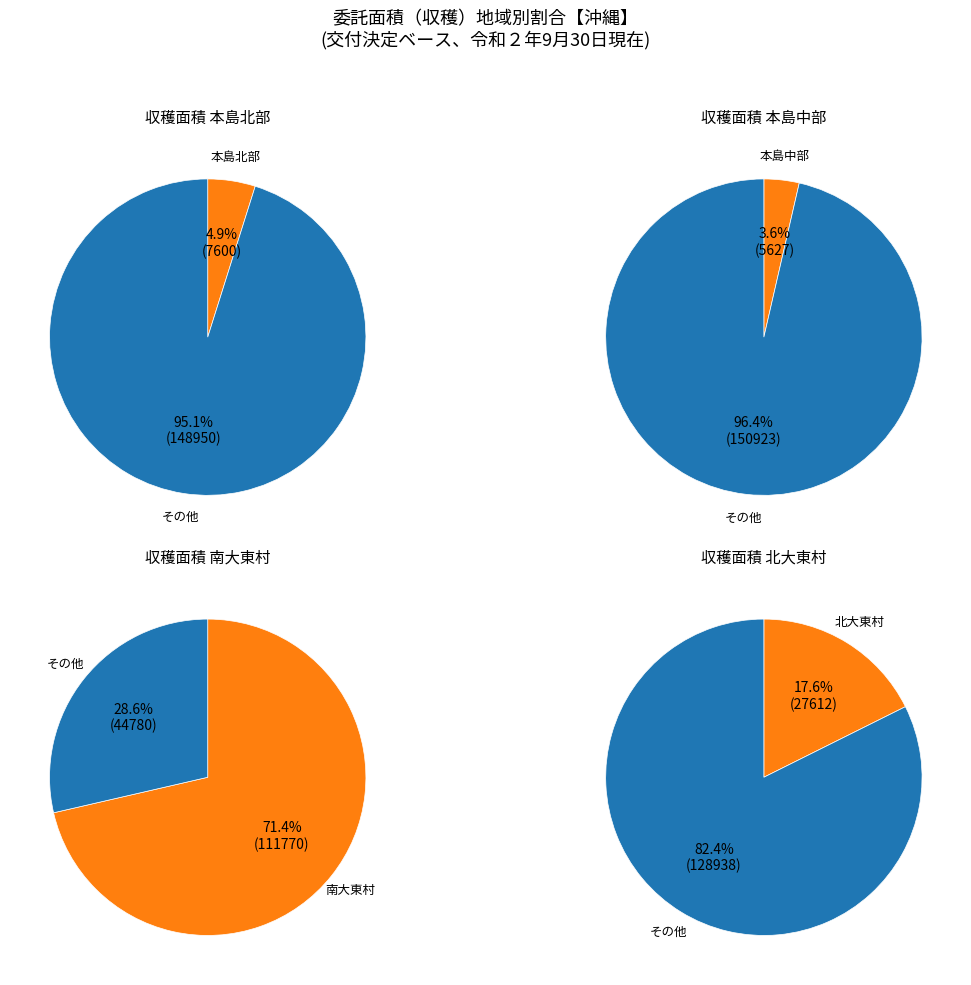

How many slices are in this pie chart?

5